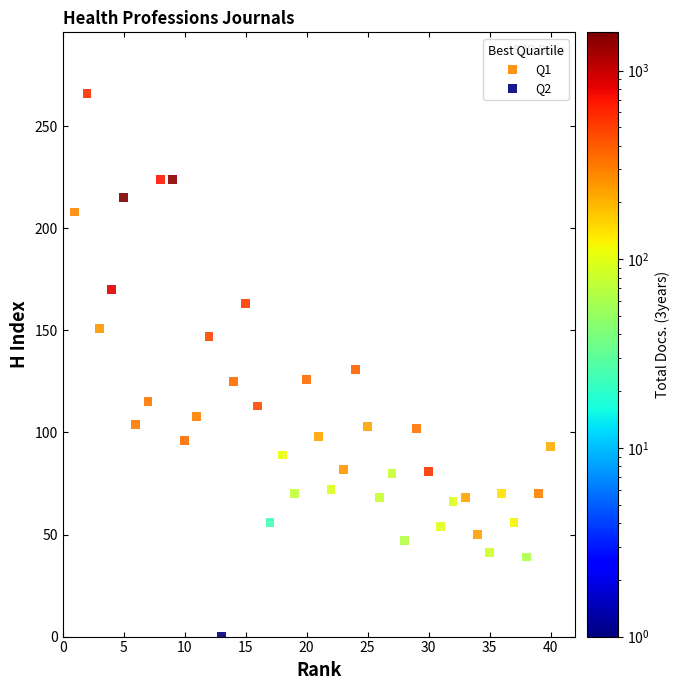

Which series reaches the minimum Y coordinate?

Q2